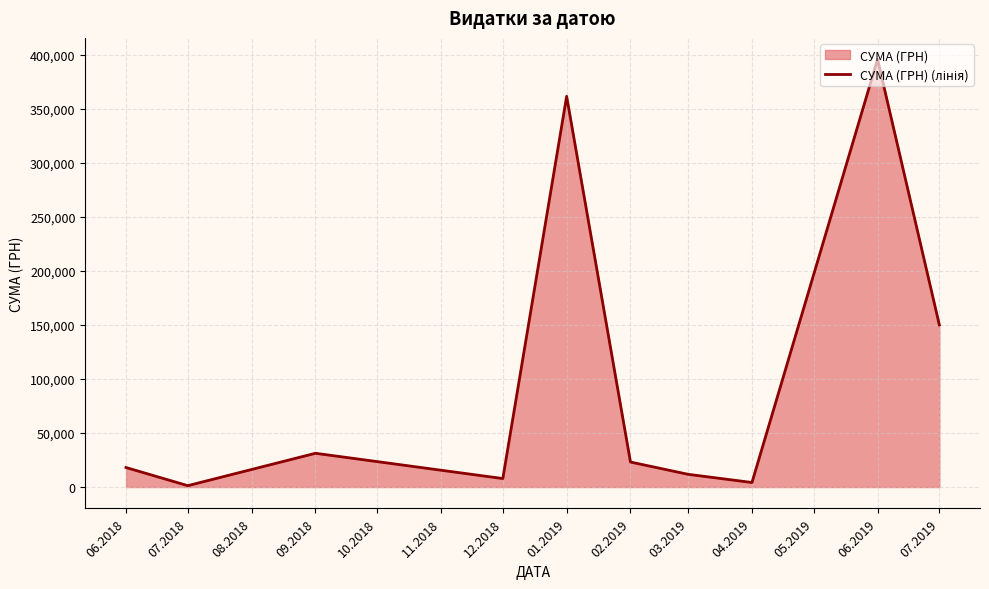

The value at 09.2018 is 31267.7. True or false?

True